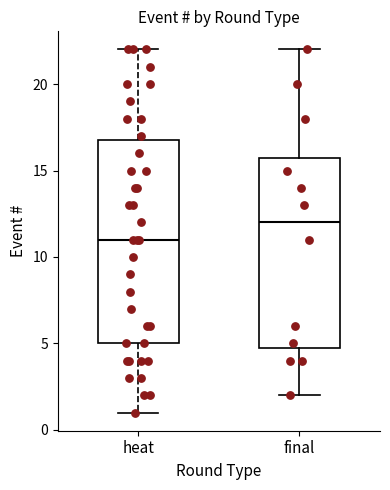

Reading left to right, read every box against the y-axis: the position of its median line, the range the box covers, and the ends of its whiskers. The values are not printed on the chart, so give them approximately, as read against the axis.

heat: median 11, box 5 to 17, whiskers 1 to 22
final: median 12, box 5 to 16, whiskers 2 to 22